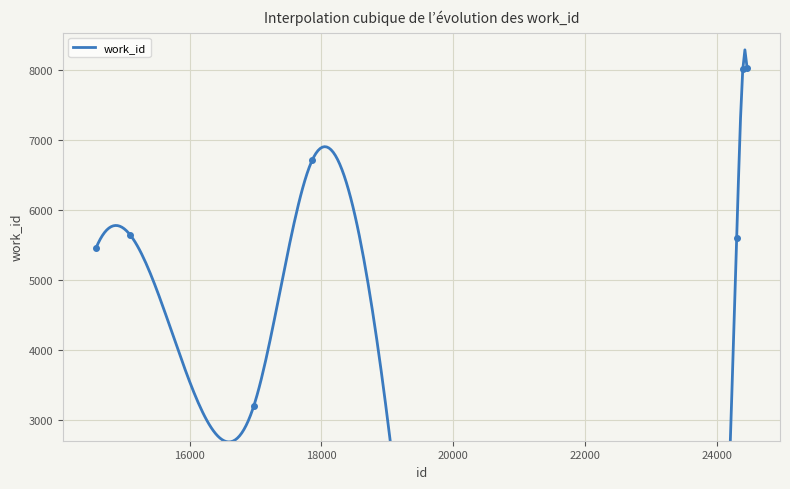

What is the smallest value displayed?

3206